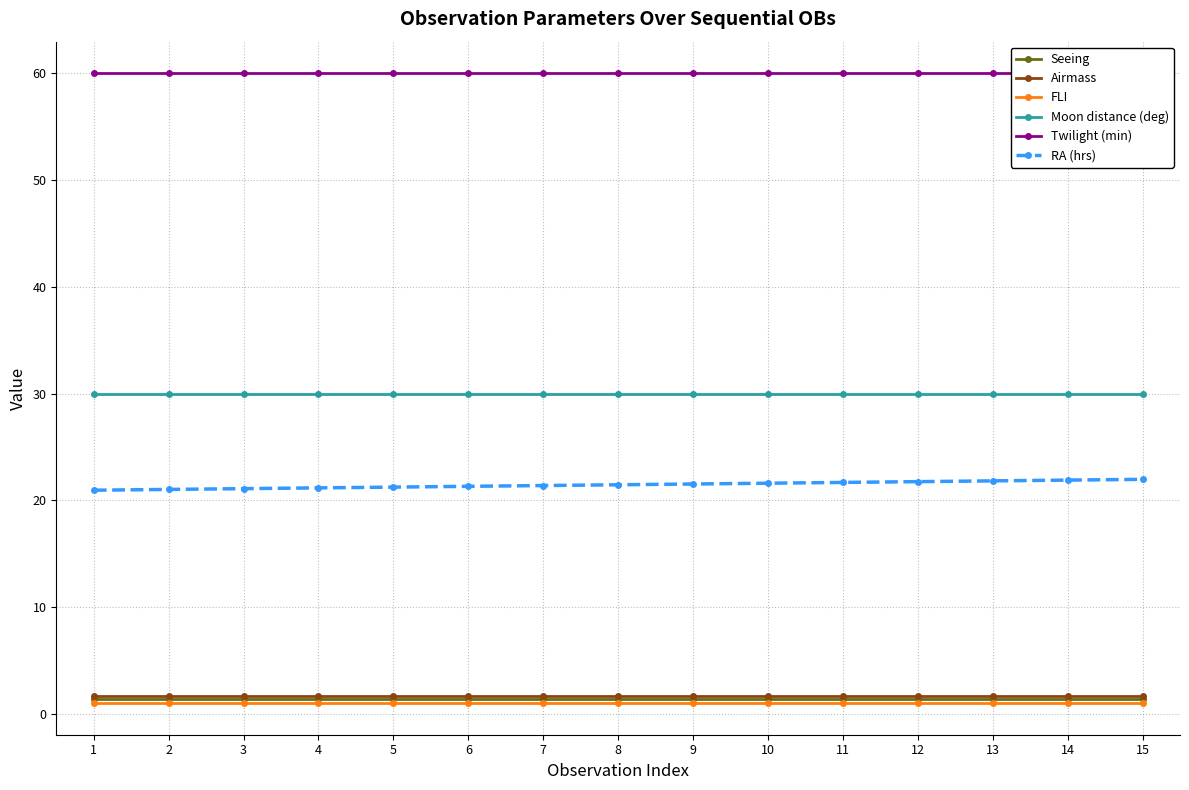

What are all the series names shown in the legend?

Seeing, Airmass, FLI, Moon distance (deg), Twilight (min), RA (hrs)